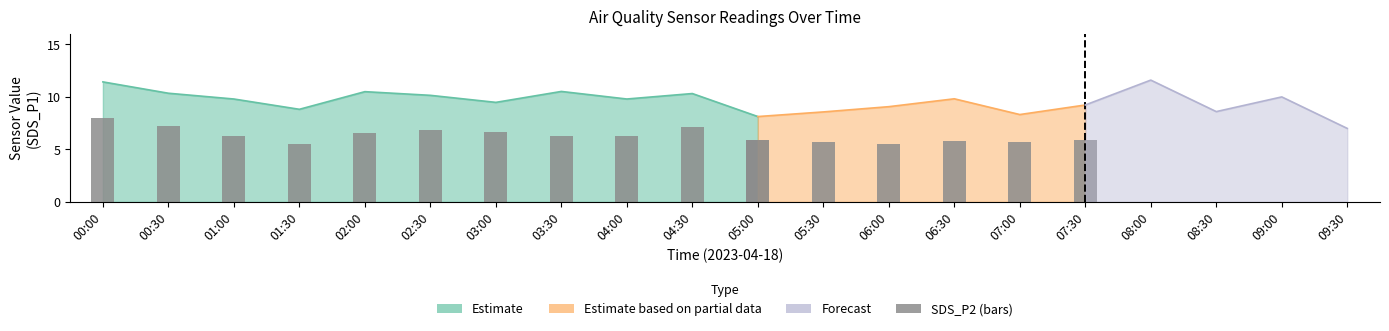

What is the change in value from 00:00 to 02:00?

-1.4